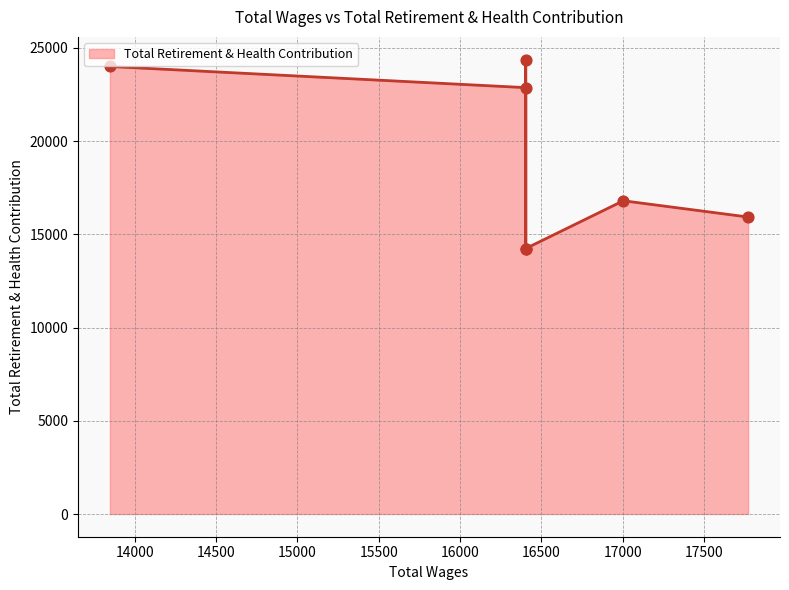

Between 16404.0 and 16404.0, which is larger?

16404.0